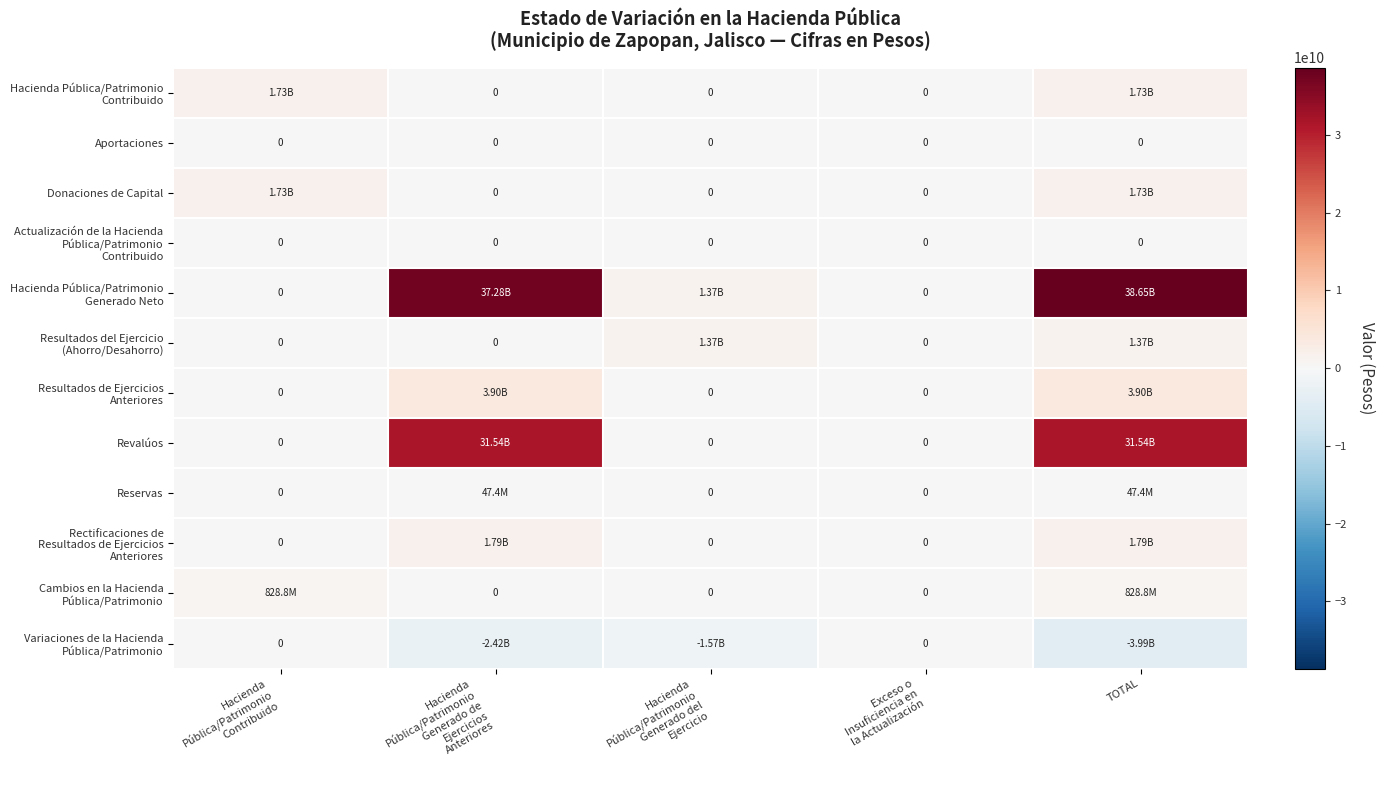

How many values in the Donaciones de Capital series exceed 0?

2